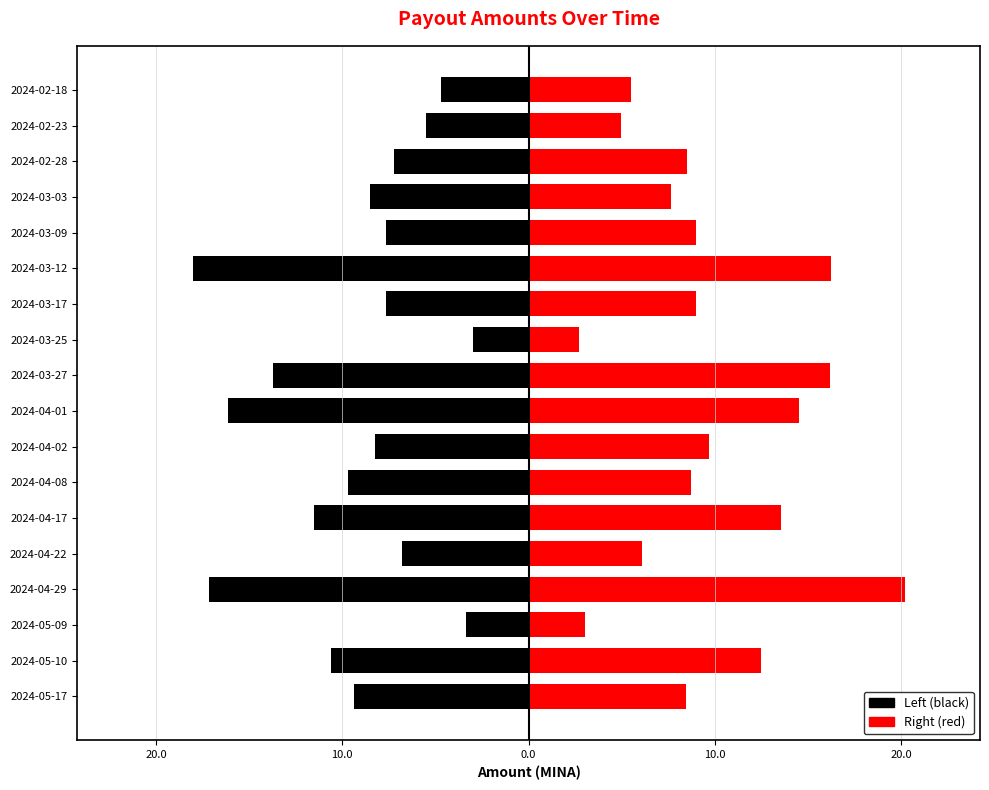

Rank the series by their maximum value, from lowest to highest.

Left (black), Right (red)